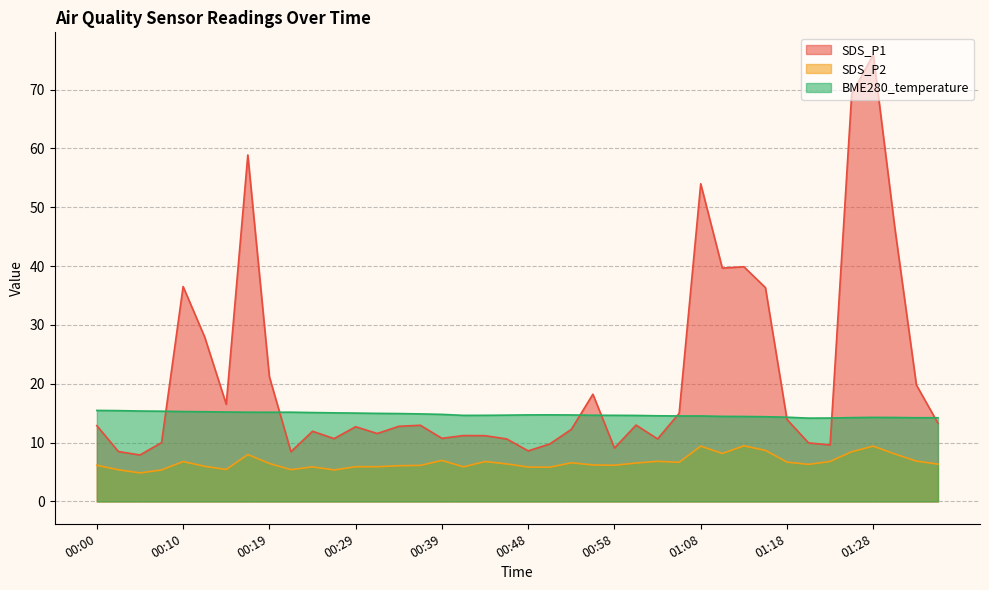

What is the difference between the second highest and minimum values in the SDS_P2 series?

4.6